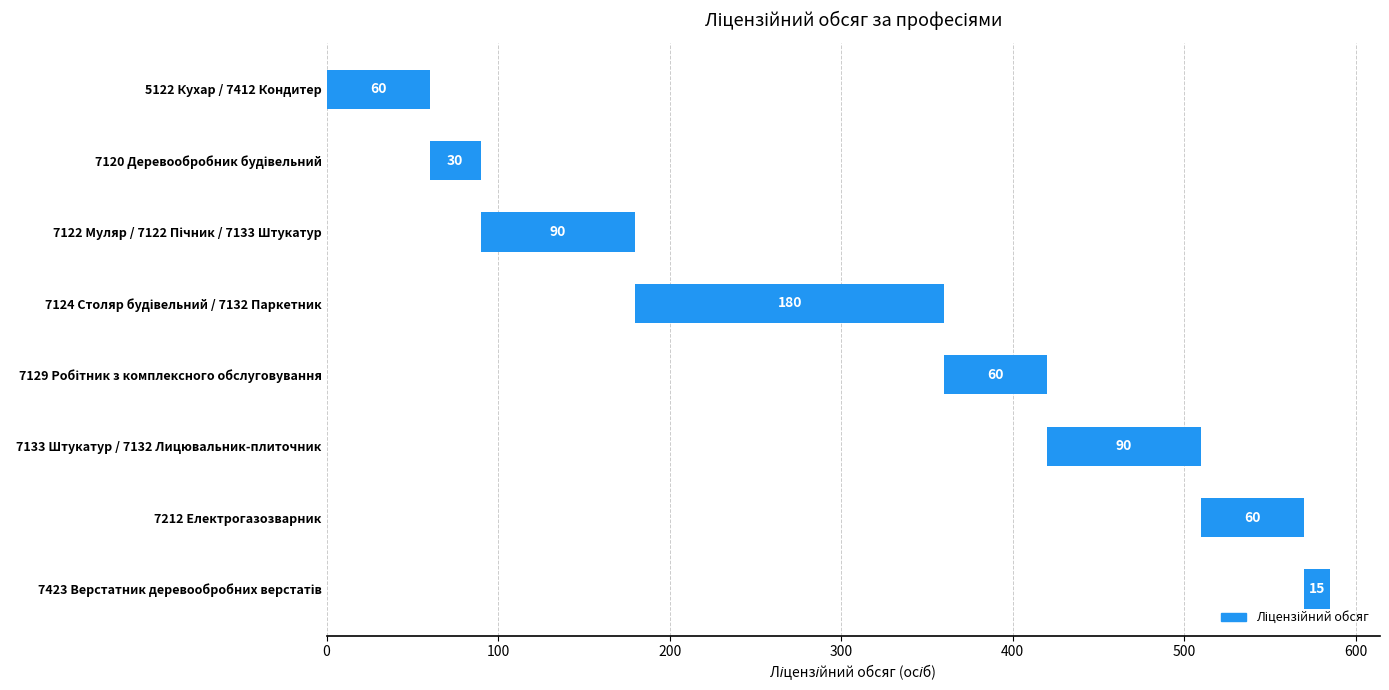

The chart shows a value of 248 at 7124 Столяр будівельний / 7132 Паркетник. True or false?

False